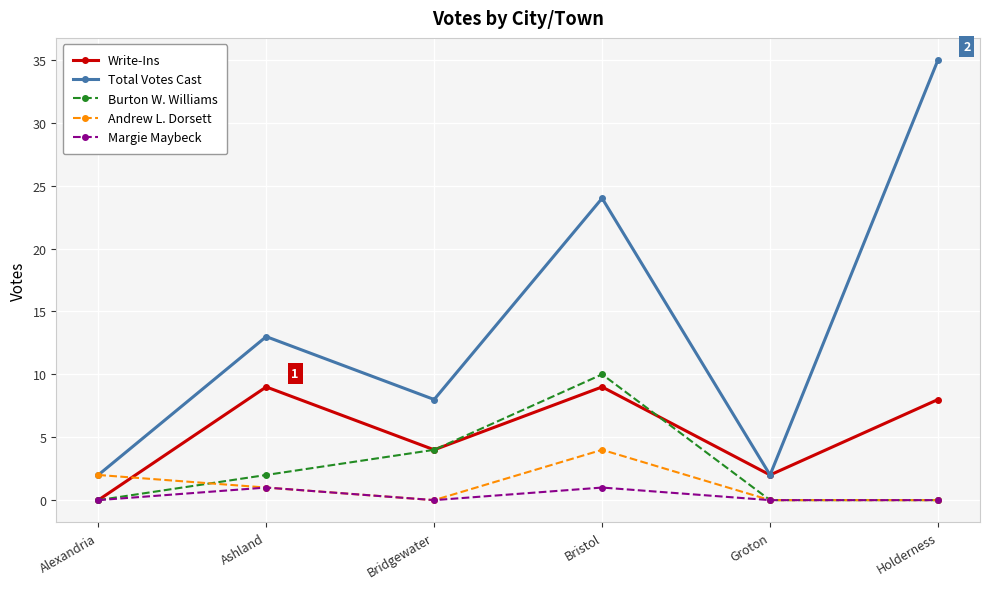

True or false: Write-Ins has more than 2 points higher than both neighbors.

False